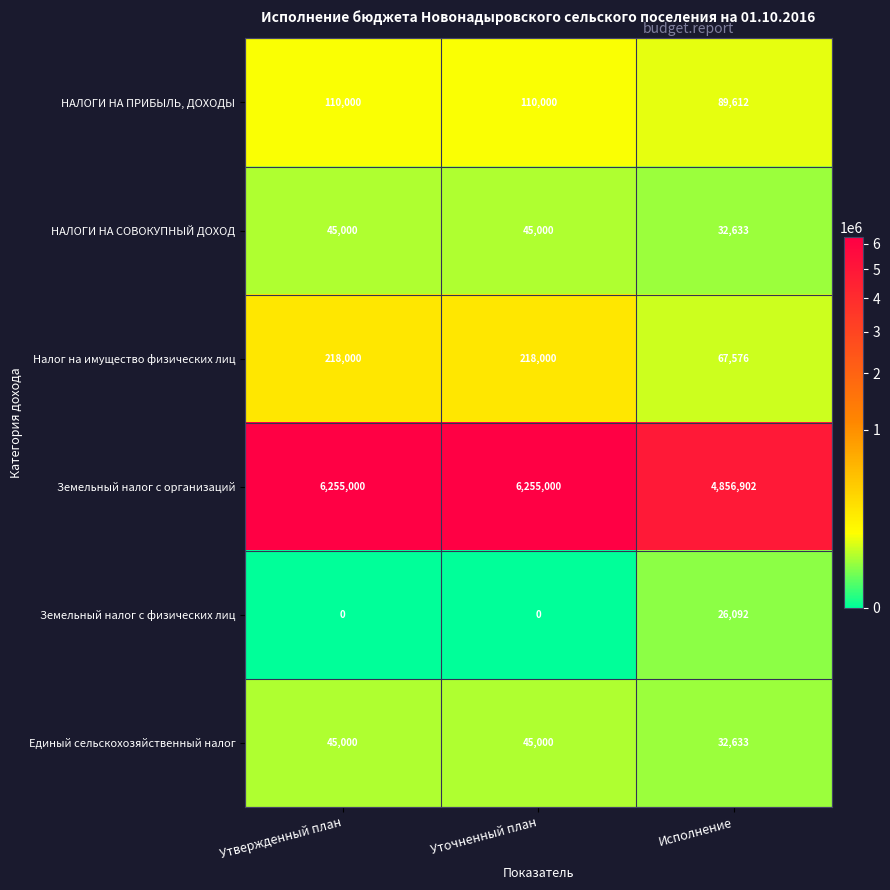

Is it true that НАЛОГИ НА СОВОКУПНЫЙ ДОХОД equals 32633 at Исполнение?

True